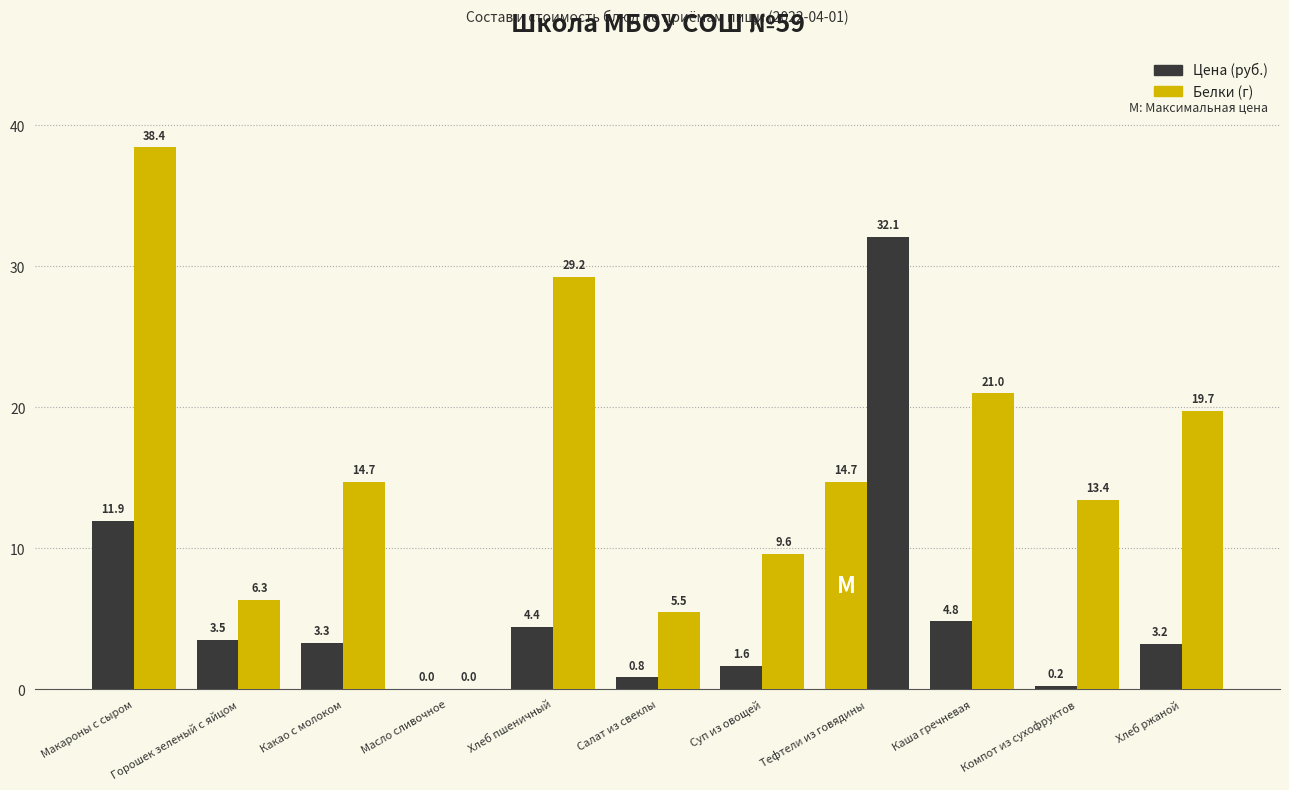

Count the number of categories in the chart.

11